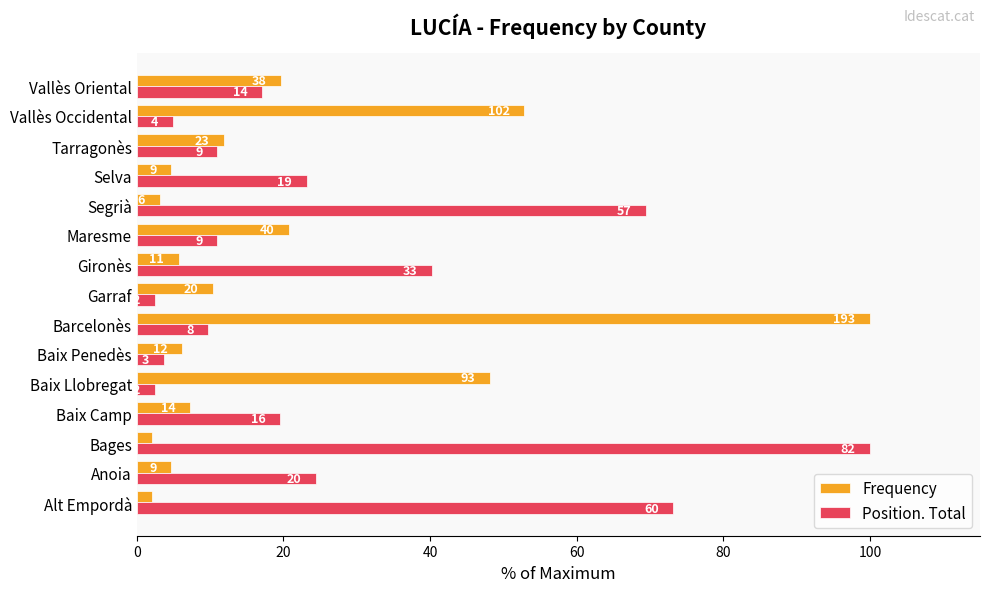

Rank the series by their average value, from lowest to highest.

Frequency, Position. Total